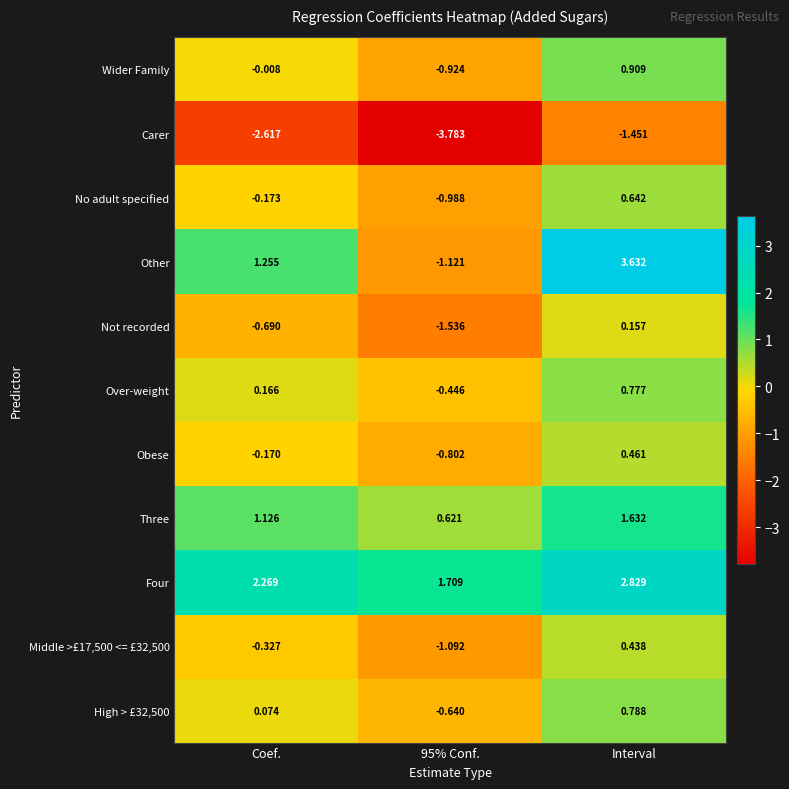

Which series has the largest total across all categories?

Four